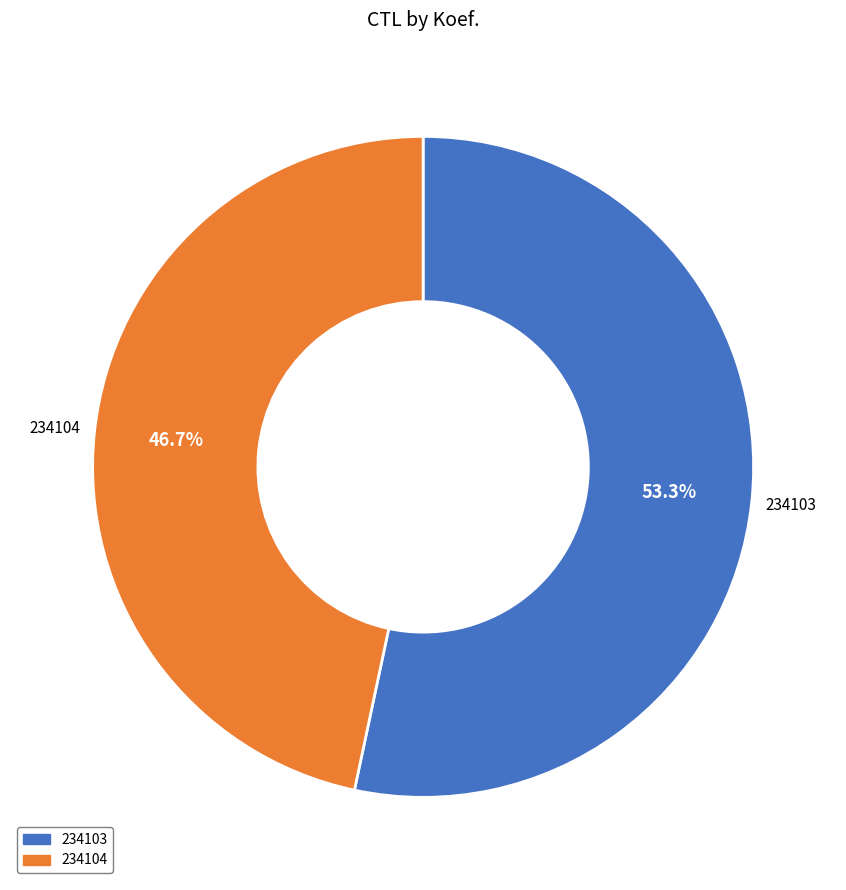

Do 234104 and 234103 together represent more than half of the pie?

Yes